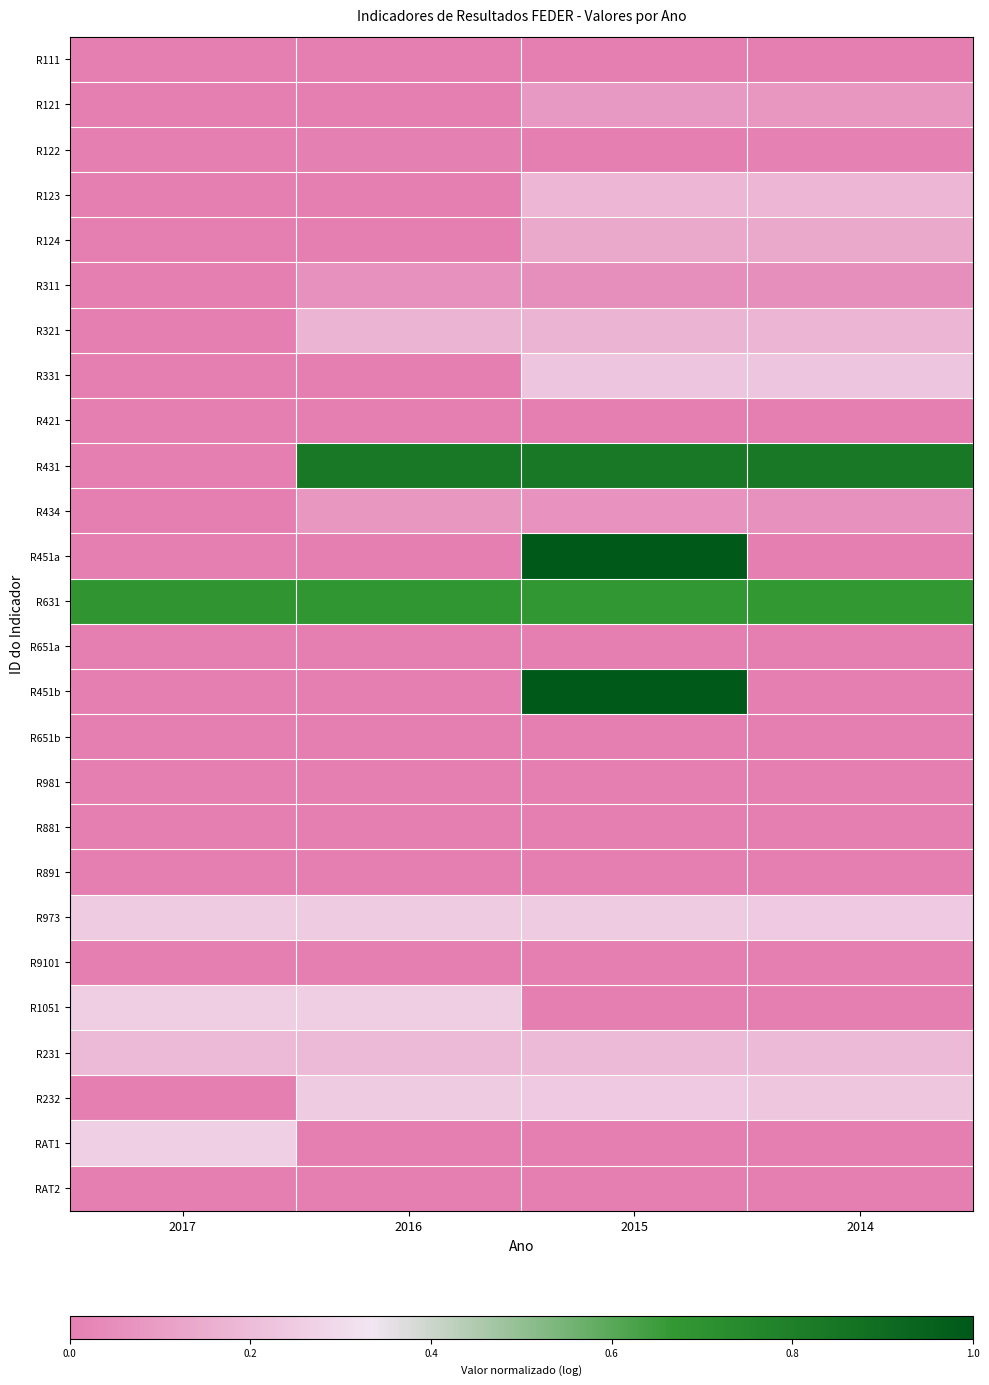

Which series has the largest range (max minus min)?

R451a